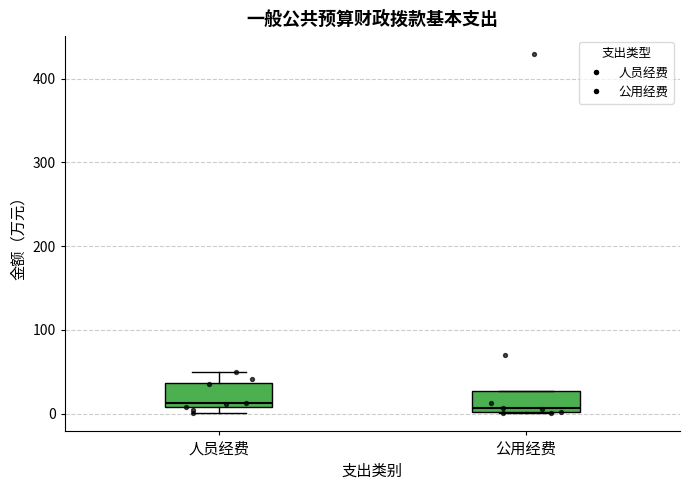

Where is the lower edge of the box for 公用经费 on the y-axis? The values are not printed on the chart, so give them approximately, as read against the axis.

0